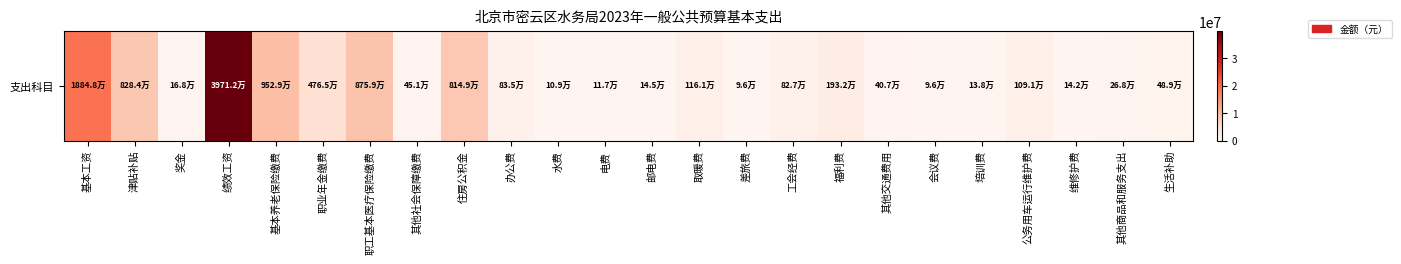

At which category does the chart reach its minimum across all series?

差旅费